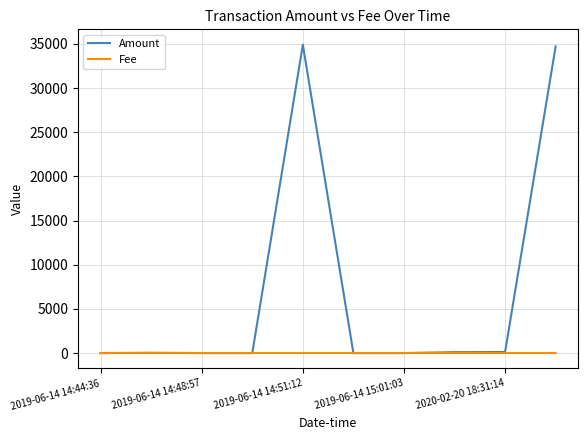

What is the greatest value displayed?

34900.0